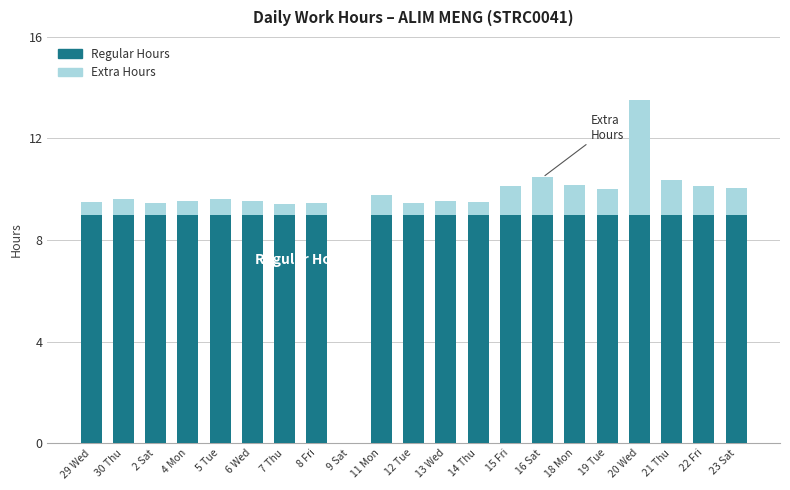

The Regular Hours series shows 2.9 at 21 Thu. True or false?

False